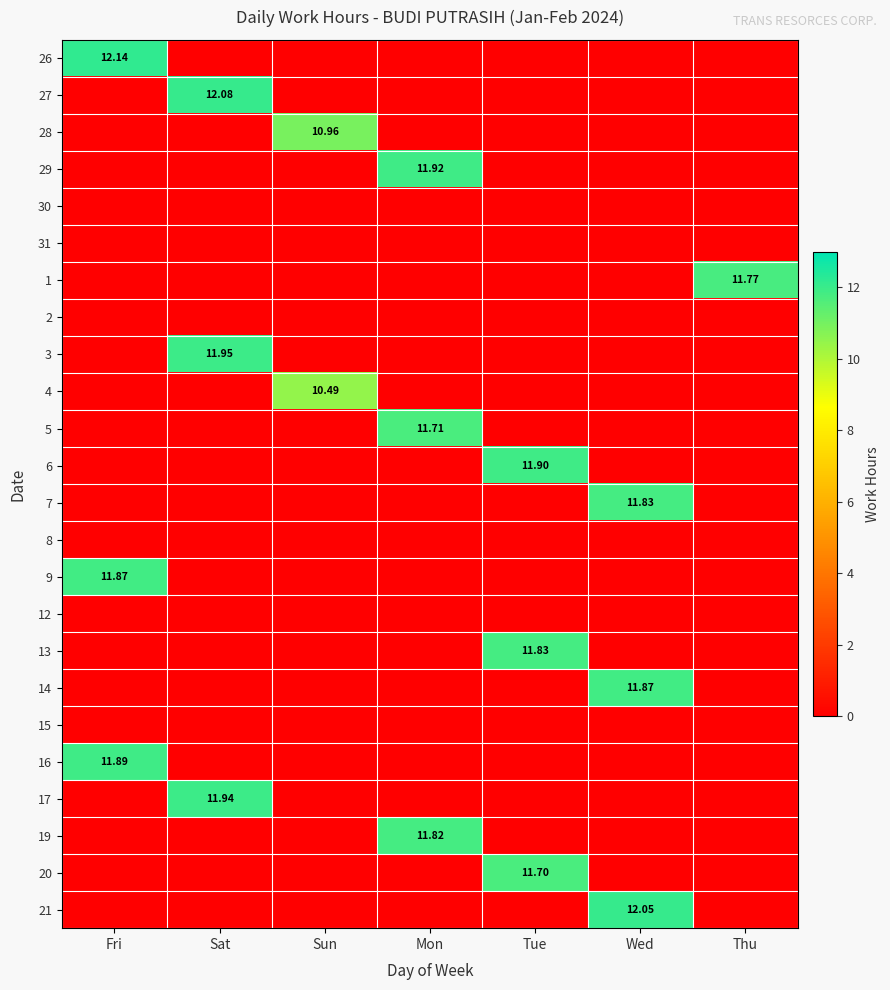

What is the spread (max minus min) of values at Sun?

11.0